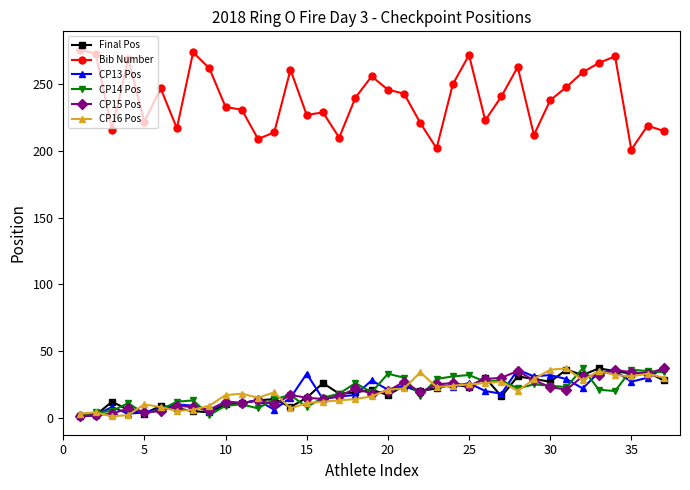

Which series has the largest range (max minus min)?

Bib Number